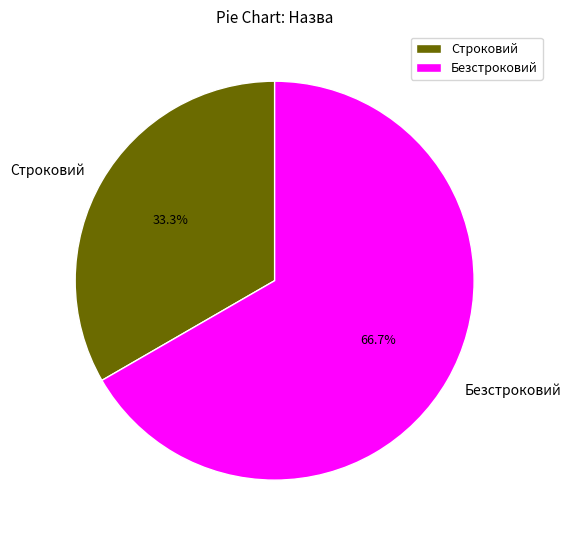

Which category has the biggest portion of the pie?

Безстроковий